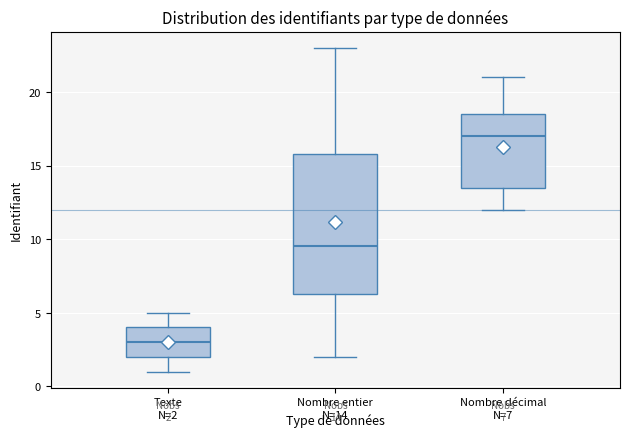

Which box is the tallest, from its lower edge to its upper edge?

Nombre entier